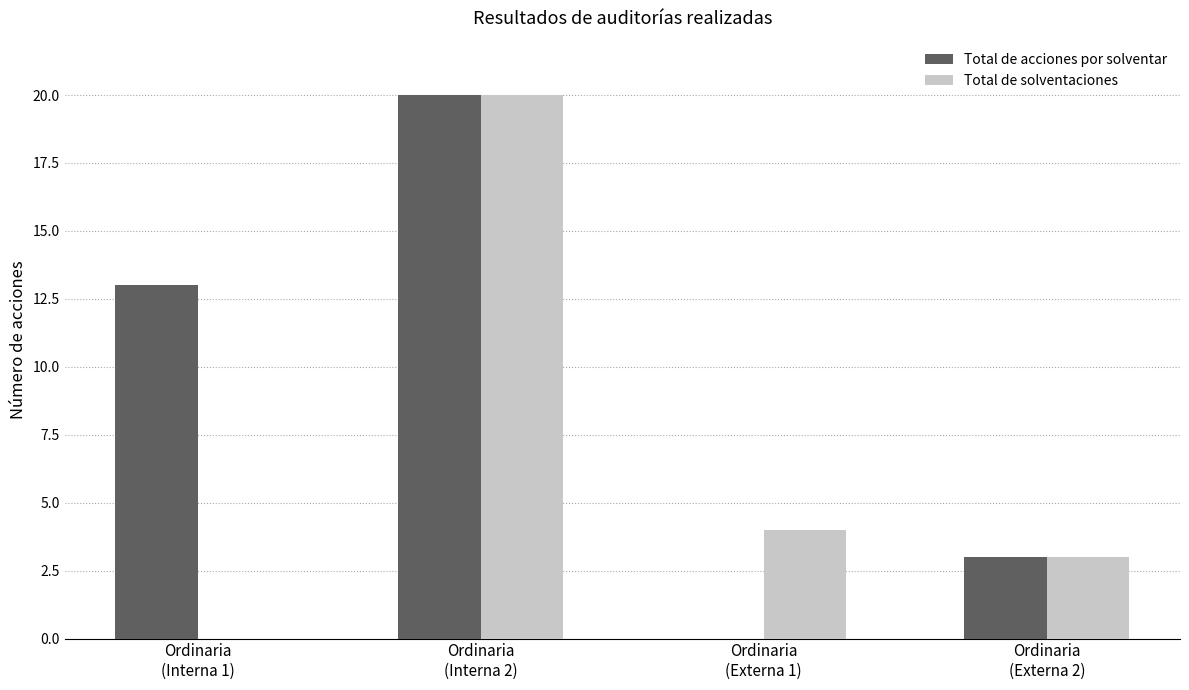

What is the sum of all Total de solventaciones values?

27